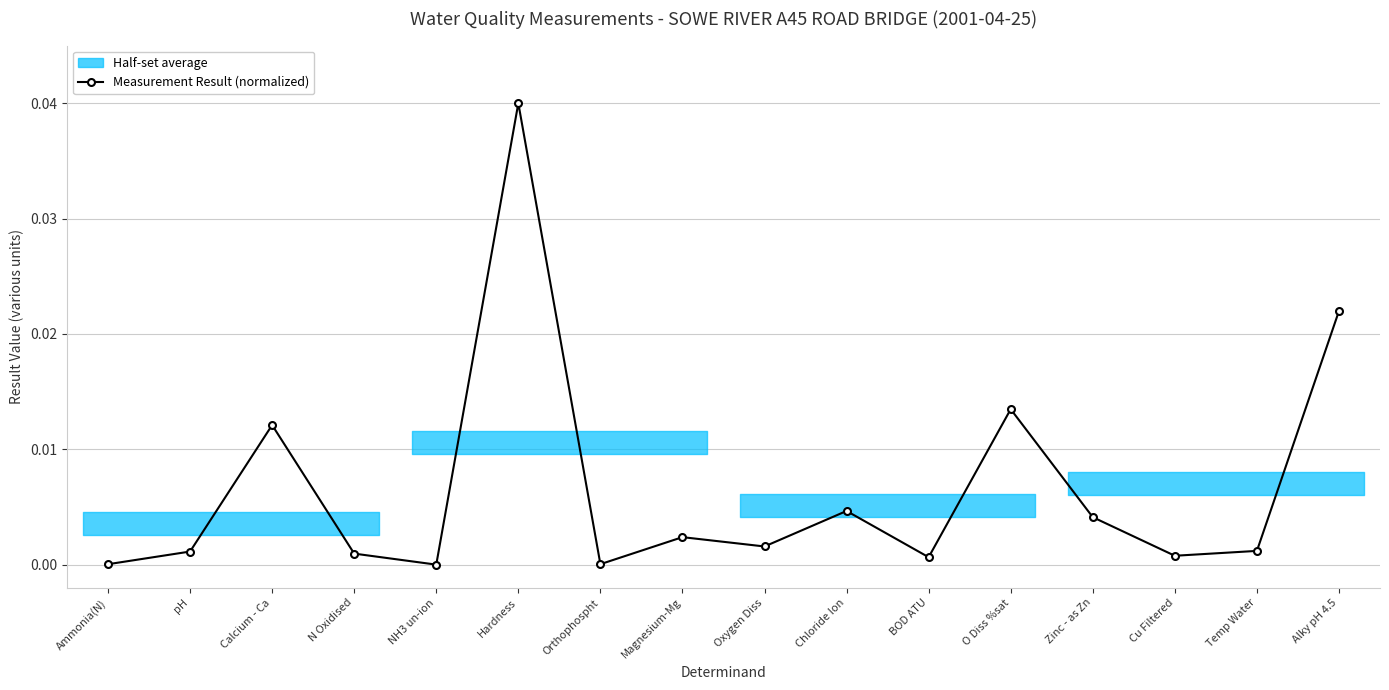

Which category has the highest value across all series?

Hardness